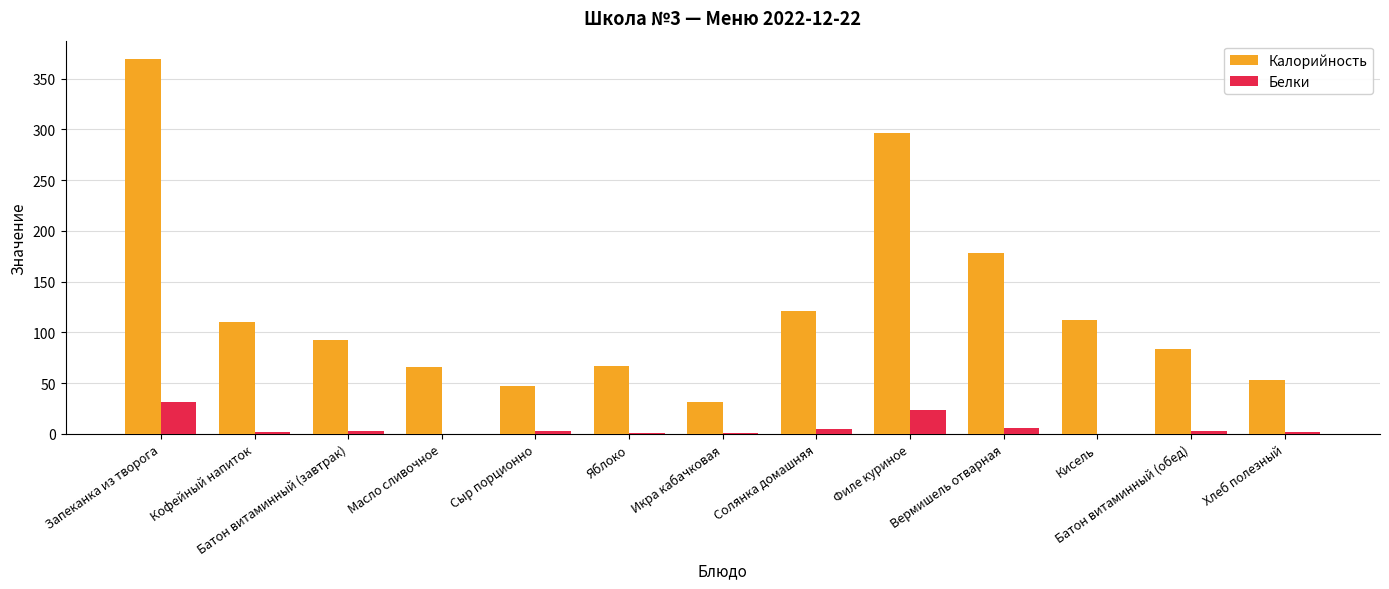

Is the value of Белки at Вермишель отварная greater than the value of Калорийность at Солянка домашняя?

No